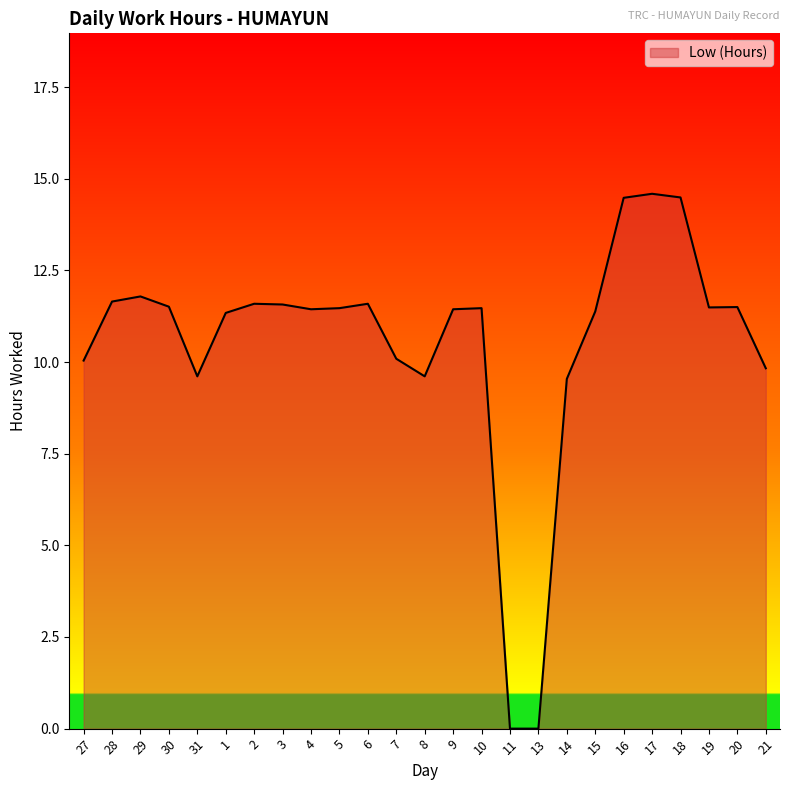

What is the difference between the maximum and second lowest values?

14.6